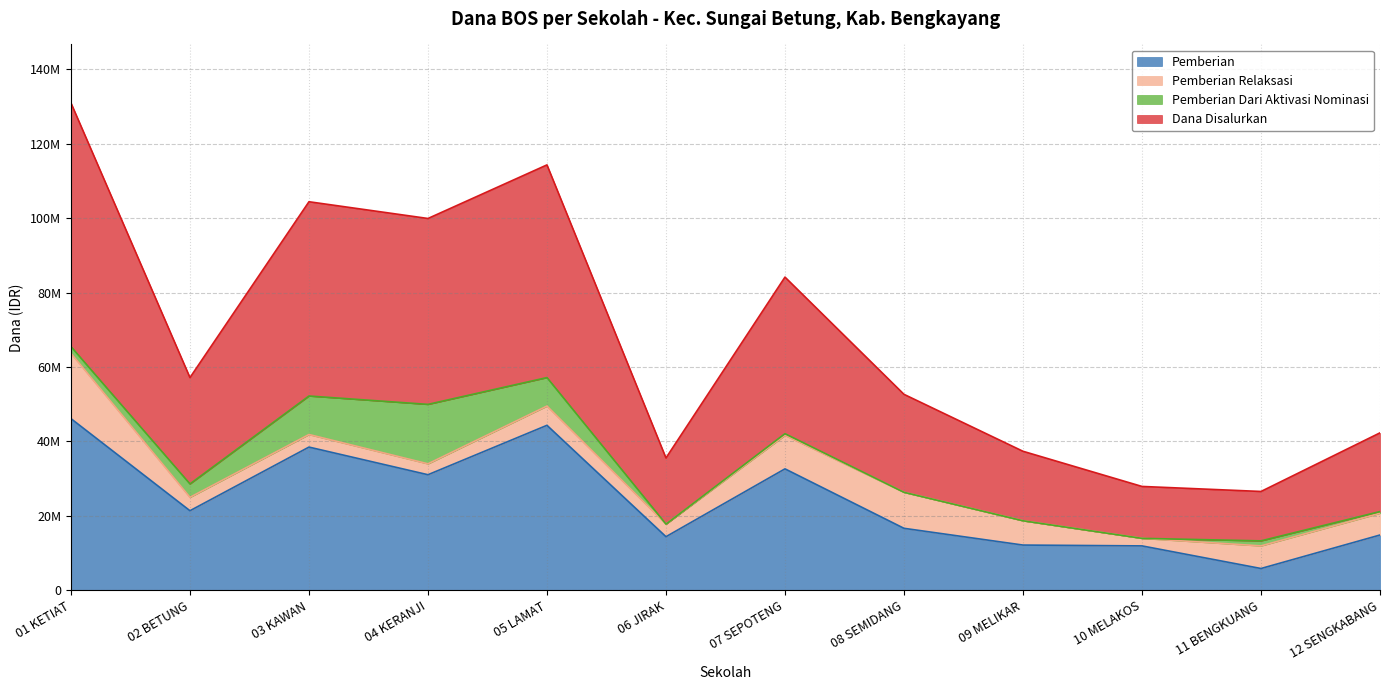

Does the chart have visible grid lines?

Yes